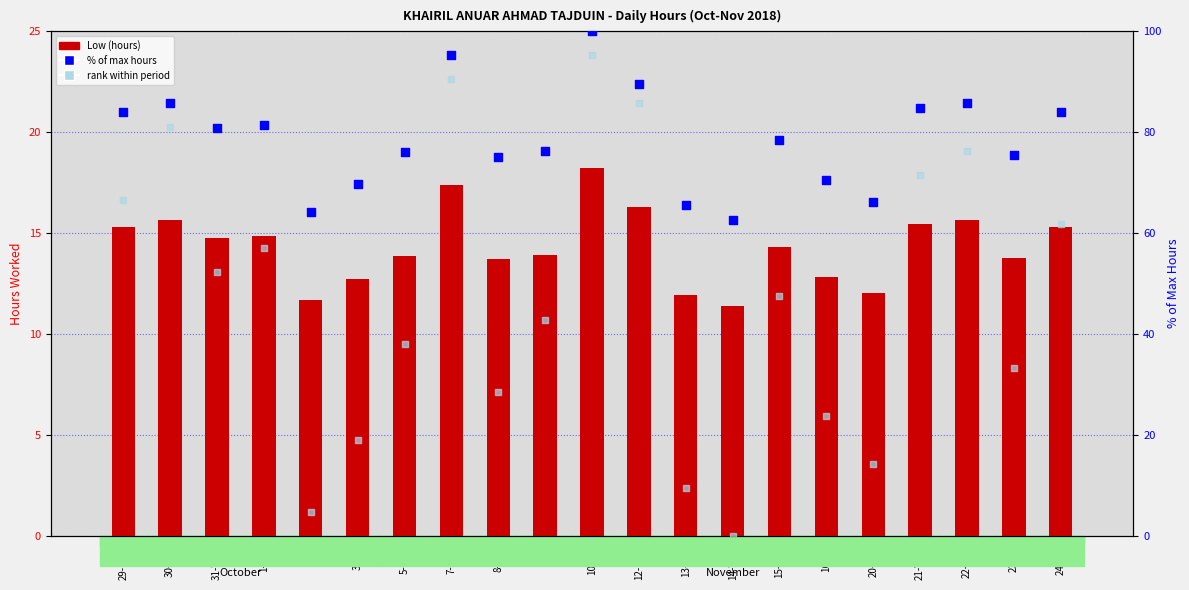

At how many categories does at least one series exceed 88?

3